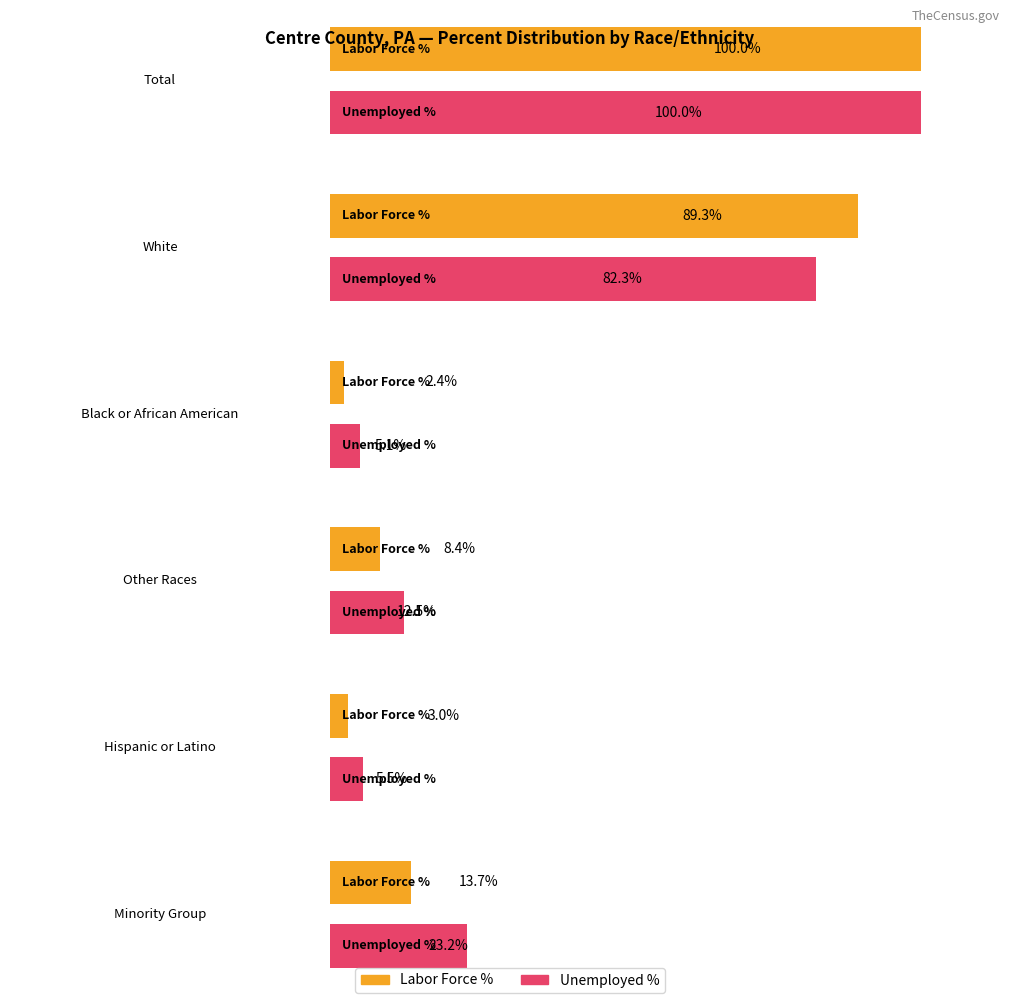

Which series has the largest total across all categories?

Unemployed